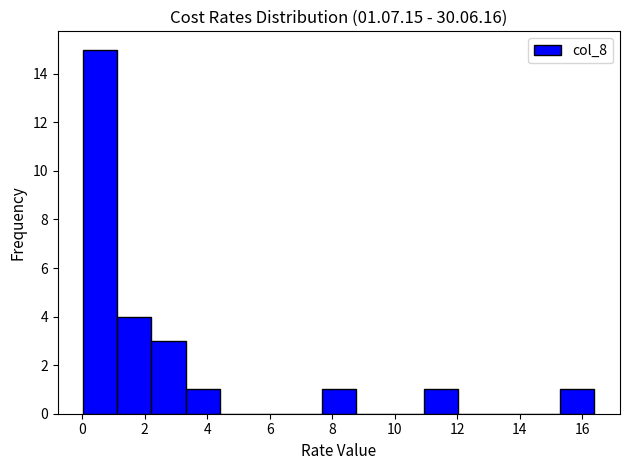

Reading left to right, list every bar in this chart as the range it spans on the x-axis followed by its height. Neither the bar edges nor the heights are printed on the chart, so give them approximately, as read against the axes.

0.0 to 1.2: 15
1.2 to 2.2: 4
2.2 to 3.4: 3
3.4 to 4.4: 1
4.4 to 5.4: 0
5.4 to 6.6: 0
6.6 to 7.6: 0
7.6 to 8.8: 1
8.8 to 9.8: 0
9.8 to 11.0: 0
11.0 to 12.0: 1
12.0 to 13.2: 0
13.2 to 14.2: 0
14.2 to 15.4: 0
15.4 to 16.4: 1